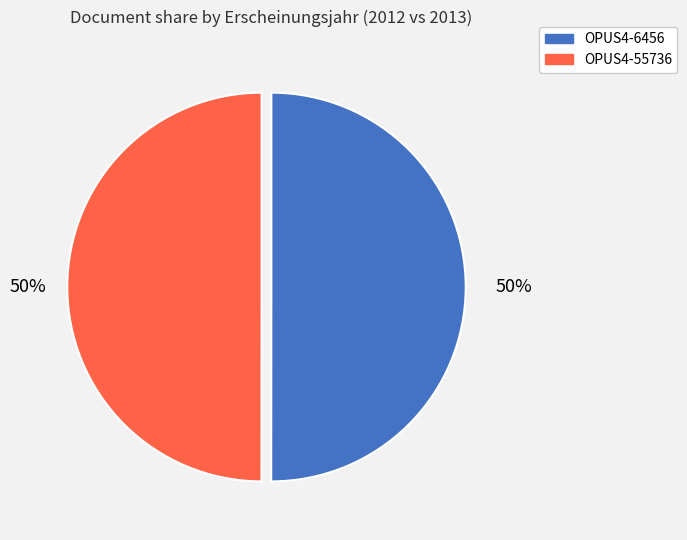

The OPUS4-6456 slice represents 50% of the pie. True or false?

True